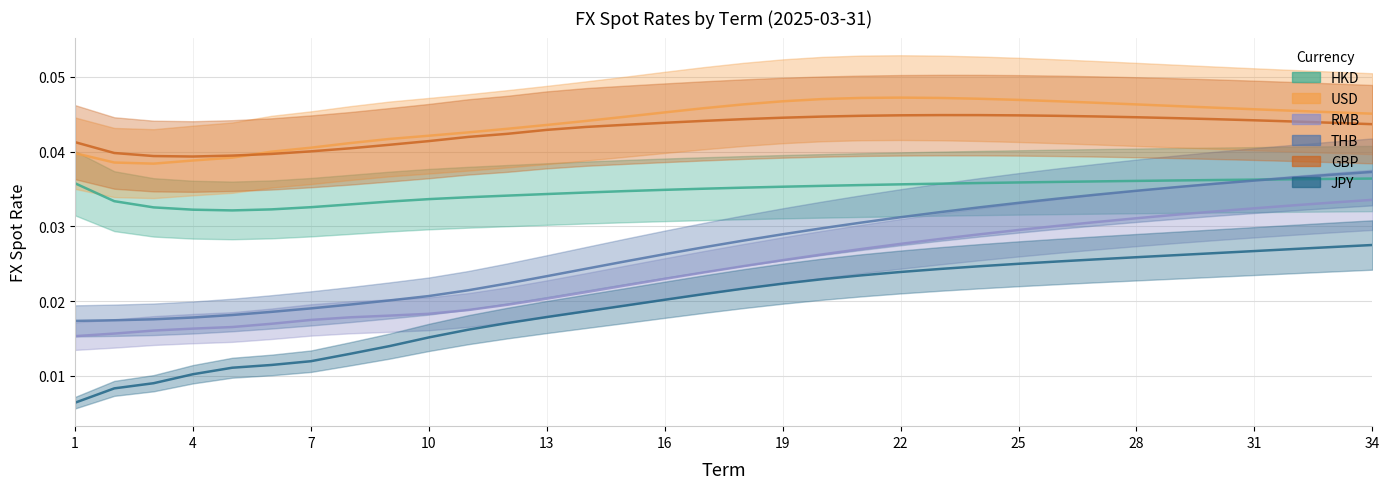

Is the value of USD_spot at 31 greater than the value of THB_spot at 27?

Yes